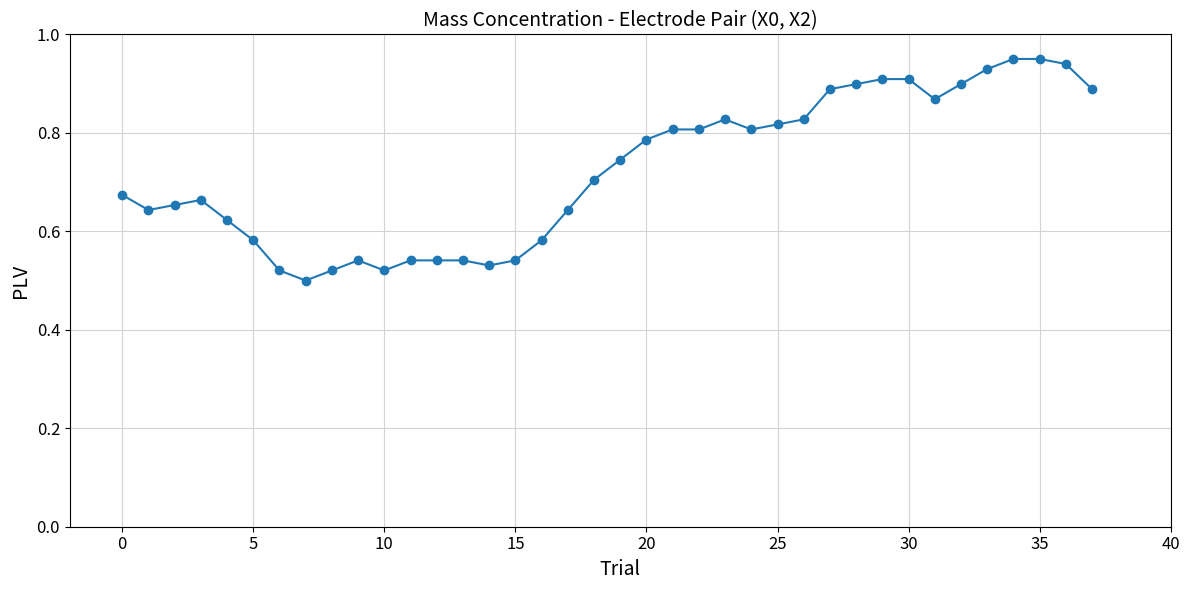

What is the sum of all values?

27.5